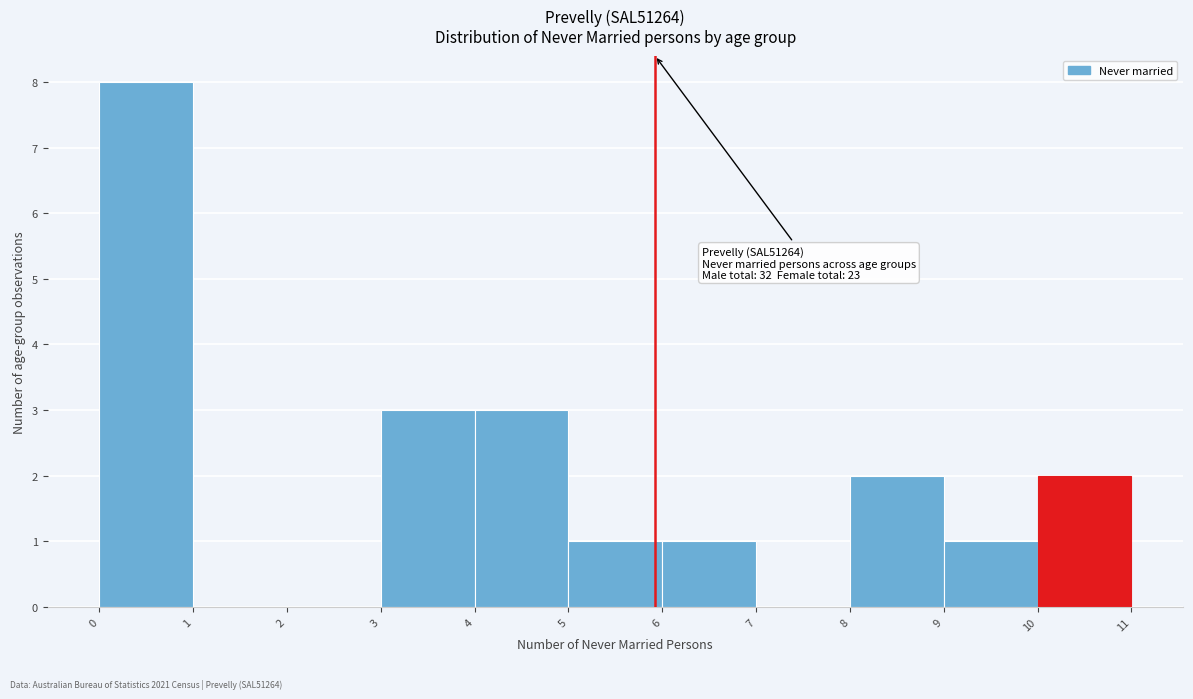

Over which range of the x-axis is the bar tallest?

0 to 1